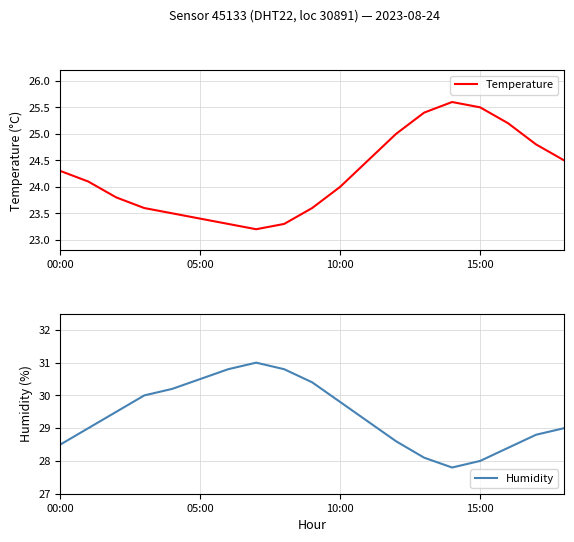

What is the lowest value of the Humidity series?

27.8